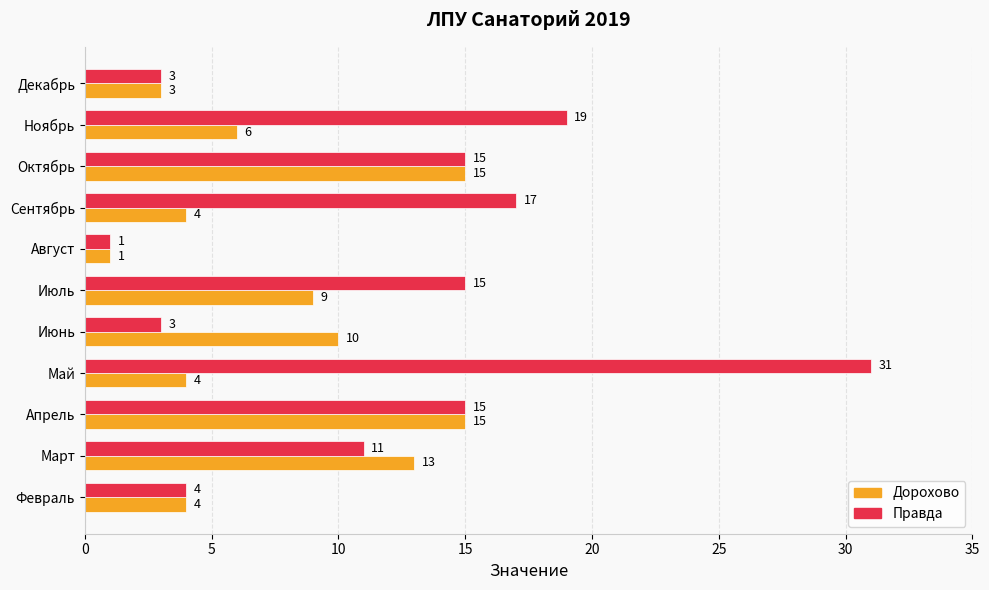

List the series in order of their peak value, lowest first.

Дорохово, Правда